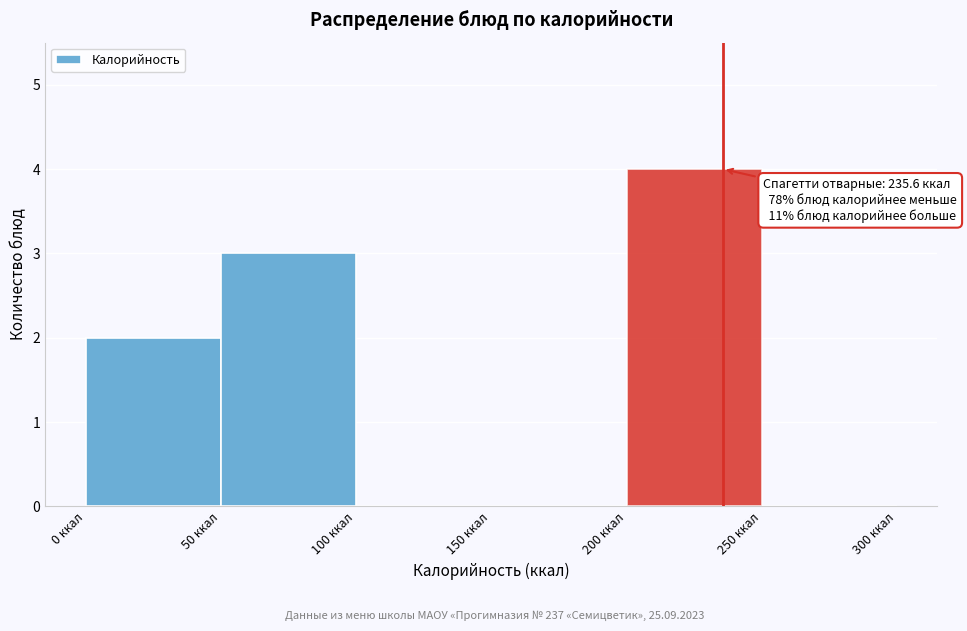

Which range on the x-axis has the tallest bar?

200 to 250